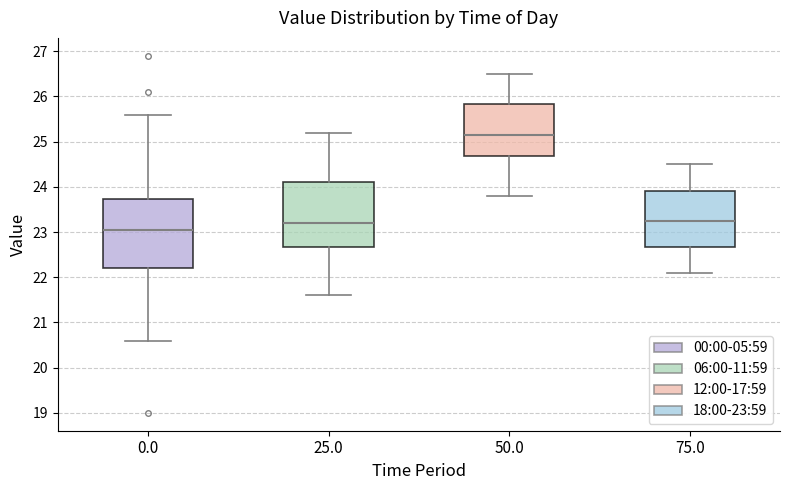

Reading left to right, transcribe this box plot: for each box, give where its median line is, the range the box spans, and where its two whiskers end, as read against the y-axis. The values are not printed on the chart, so give them approximately, as read against the axis.

0.0: median 23.1, box 22.2 to 23.7, whiskers 20.6 to 25.6
25.0: median 23.2, box 22.7 to 24.1, whiskers 21.6 to 25.2
50.0: median 25.2, box 24.7 to 25.8, whiskers 23.8 to 26.5
75.0: median 23.3, box 22.7 to 23.9, whiskers 22.1 to 24.5